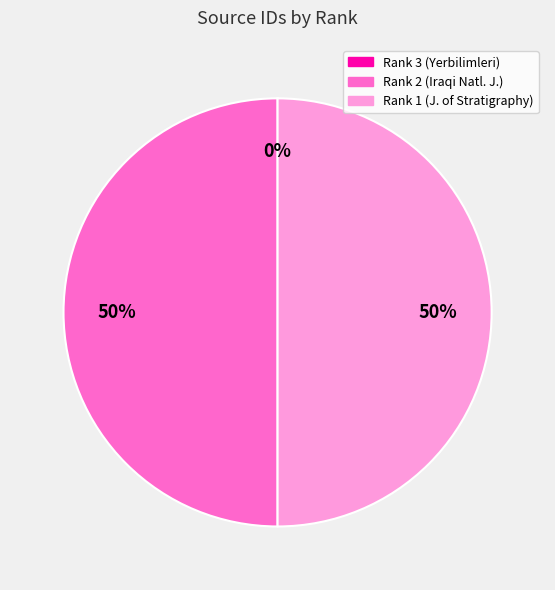

To the nearest percent, what is the difference between the largest and smallest slice percentages?

50%